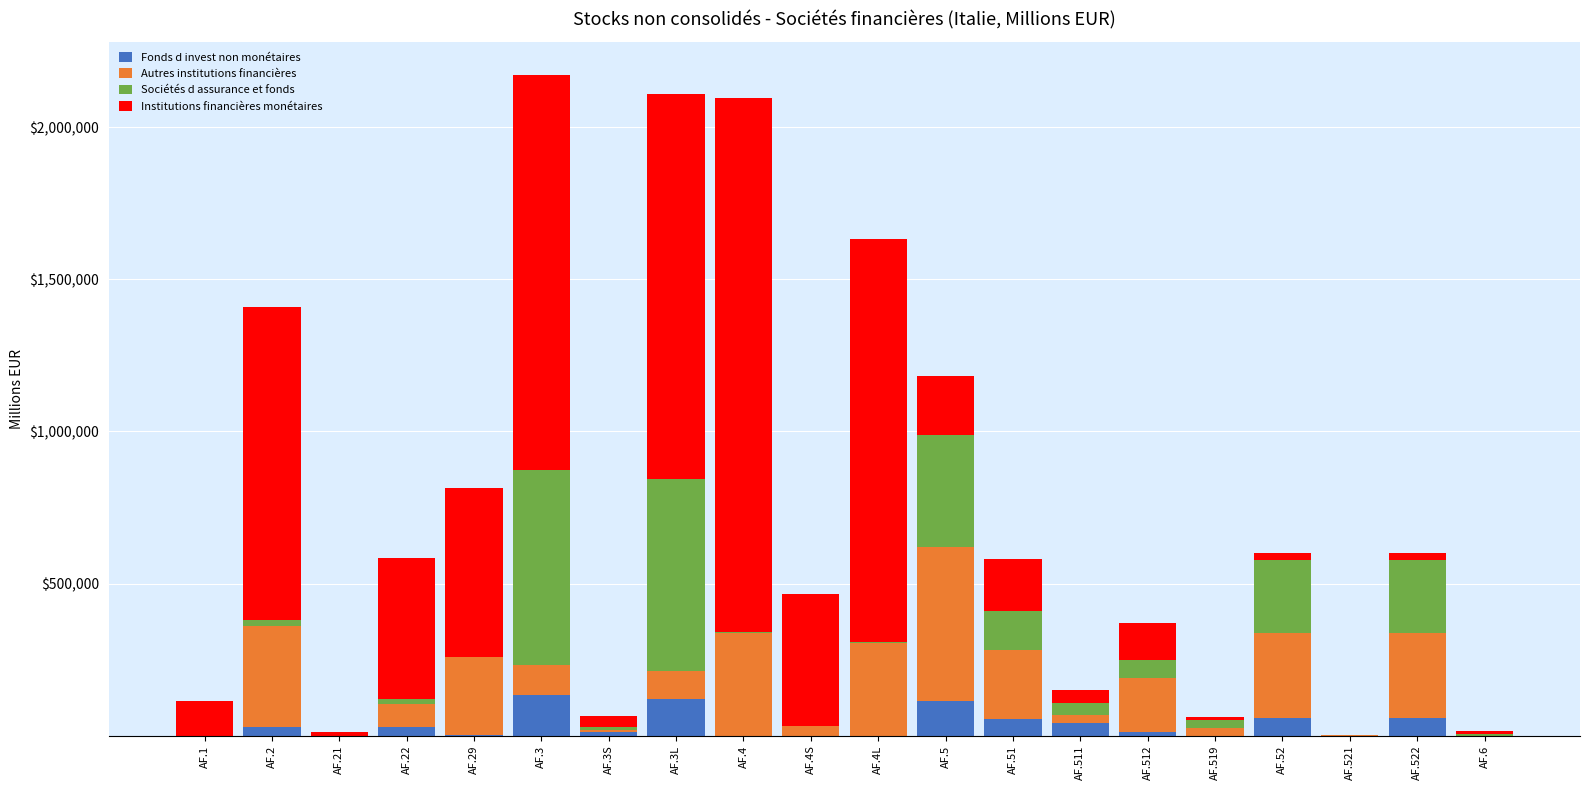

How many data points does each series have?

20